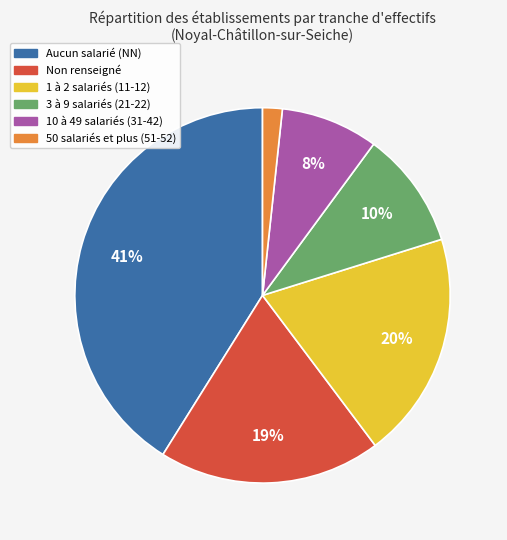

Does any single category account for the majority?

No